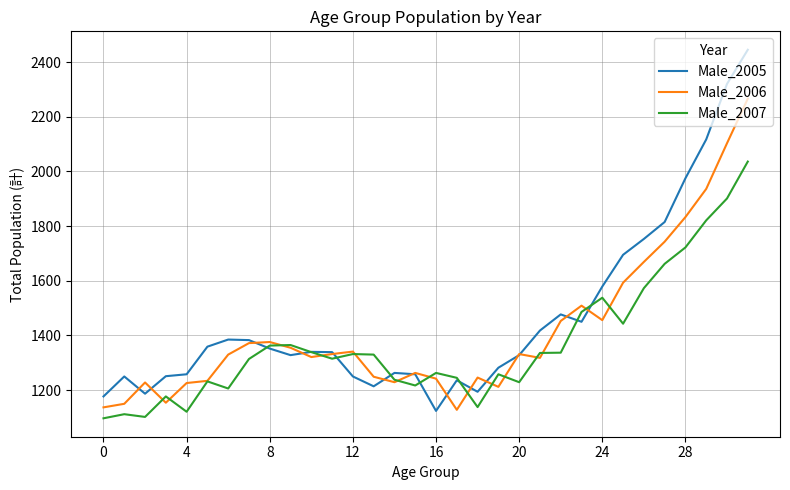

How many categories are shown in the chart?

32